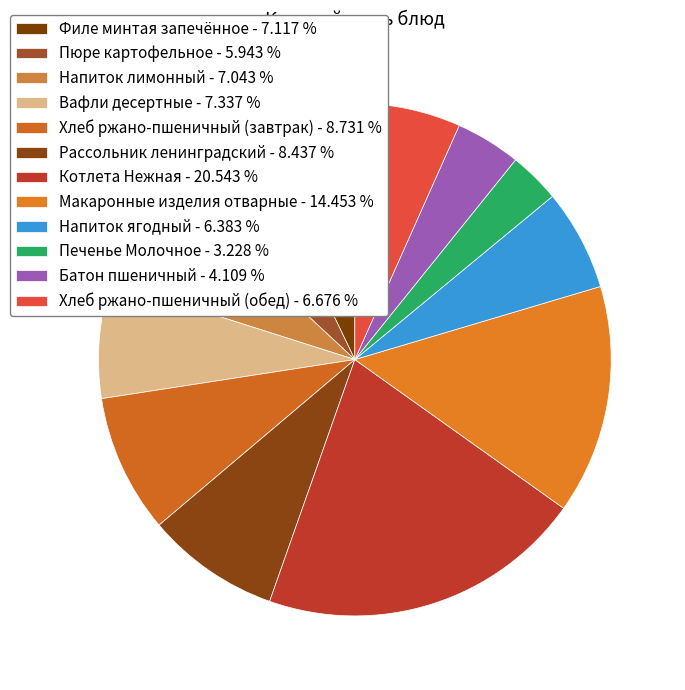

How many segments does this pie chart have?

12